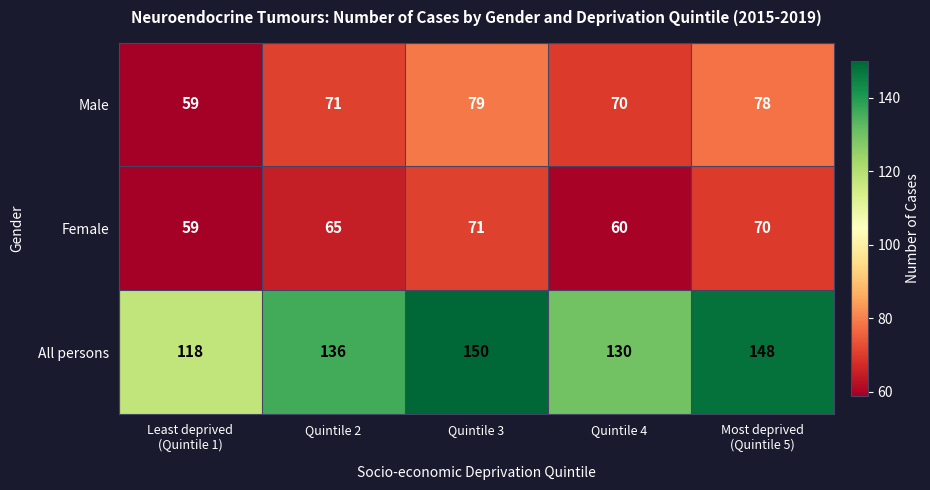

Reading left to right, what are all the values shown in this chart?

Male: 59	71	79	70	78
Female: 59	65	71	60	70
All persons: 118	136	150	130	148